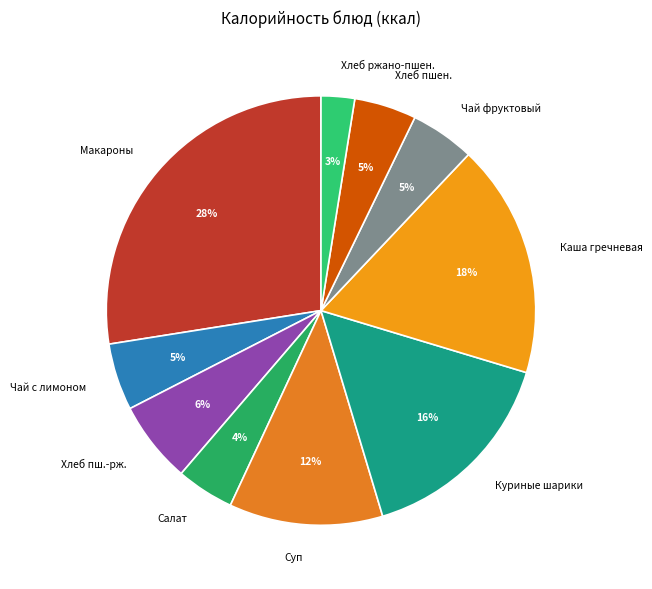

Does any single category account for the majority?

No